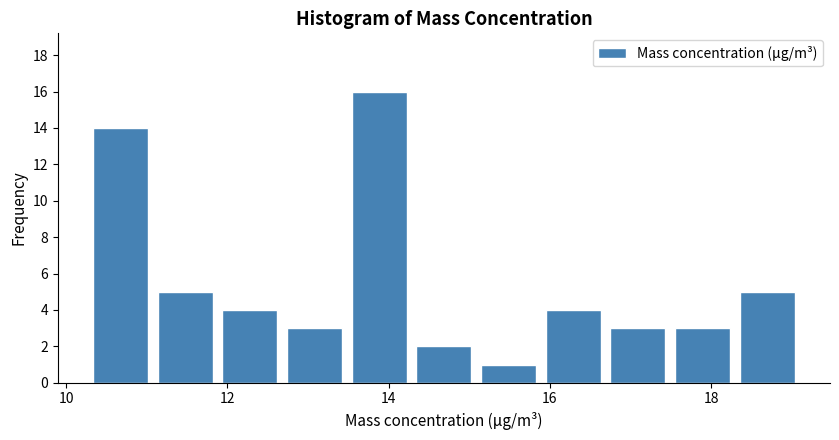

What is the height of the bar covering 11.0 to 11.8 on the x-axis? Neither the bar edges nor the heights are printed on the chart, so give them approximately, as read against the axes.

5